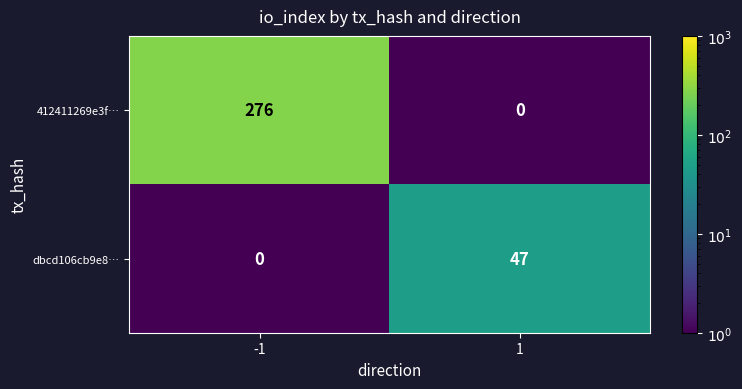

What is the average value of the 412411269e3f… series?

138